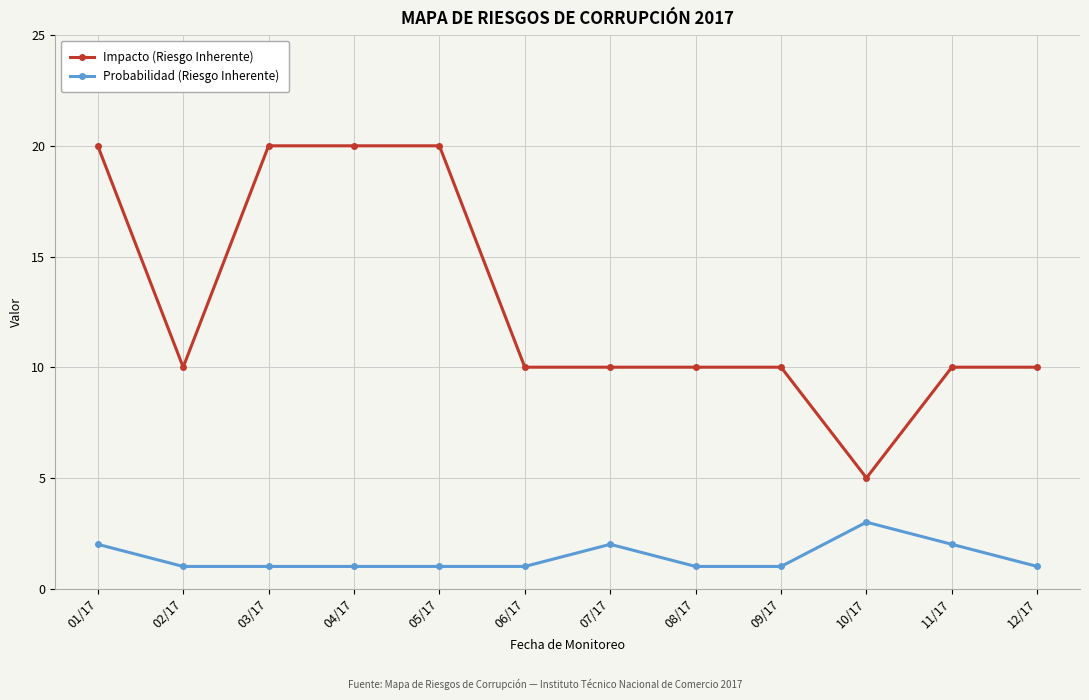

Is this an area chart (filled region under the line)?

No